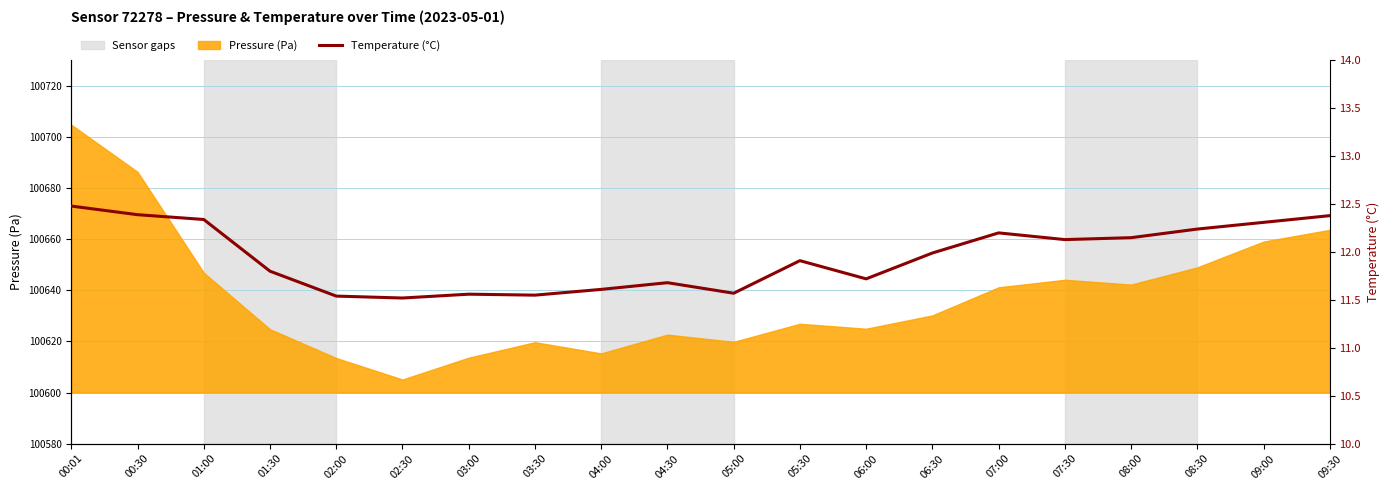

What is the label of the 15th point from the right?

02:30